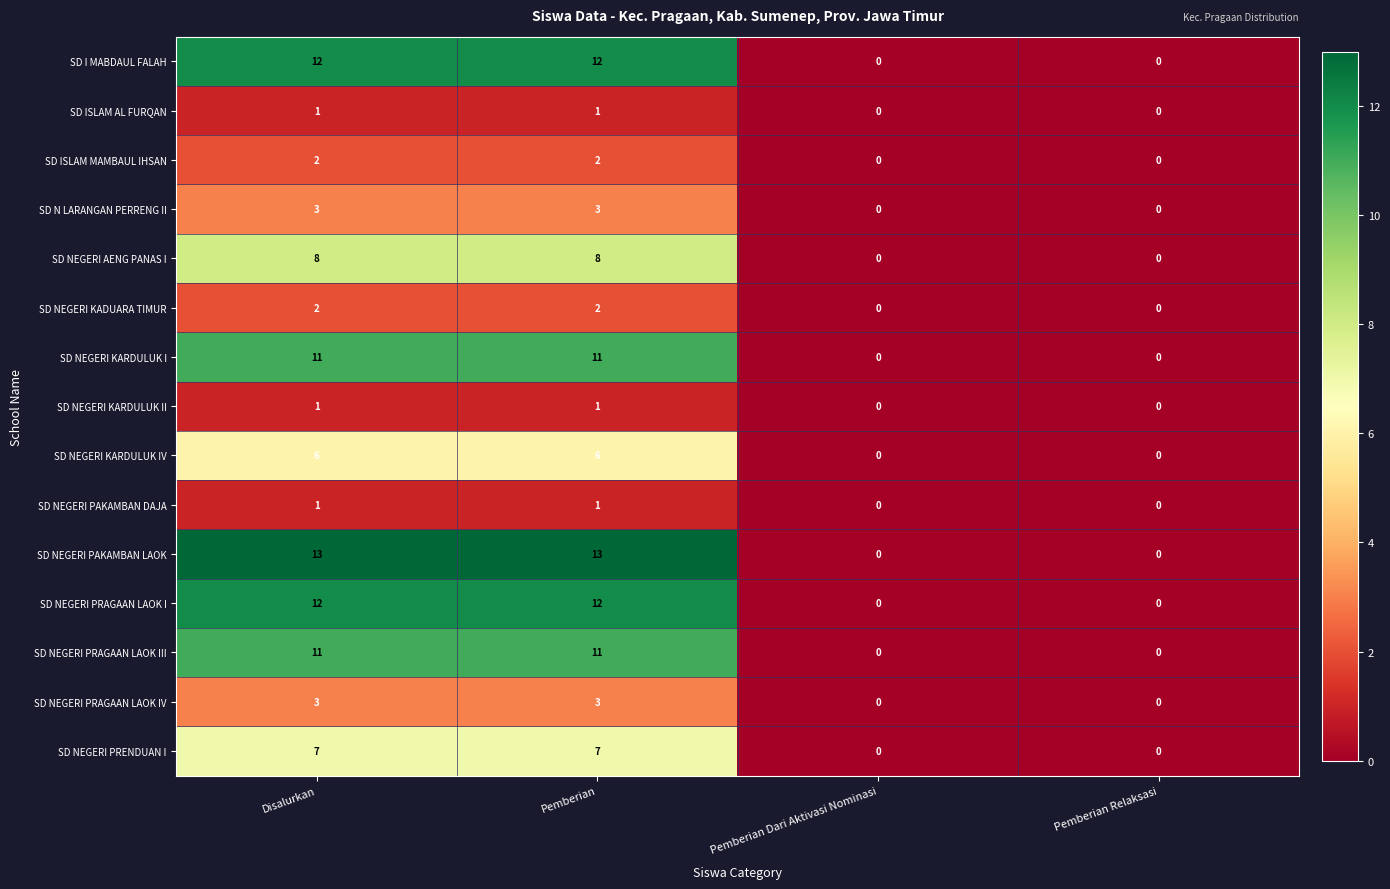

What is the total value across all series at Pemberian?

93